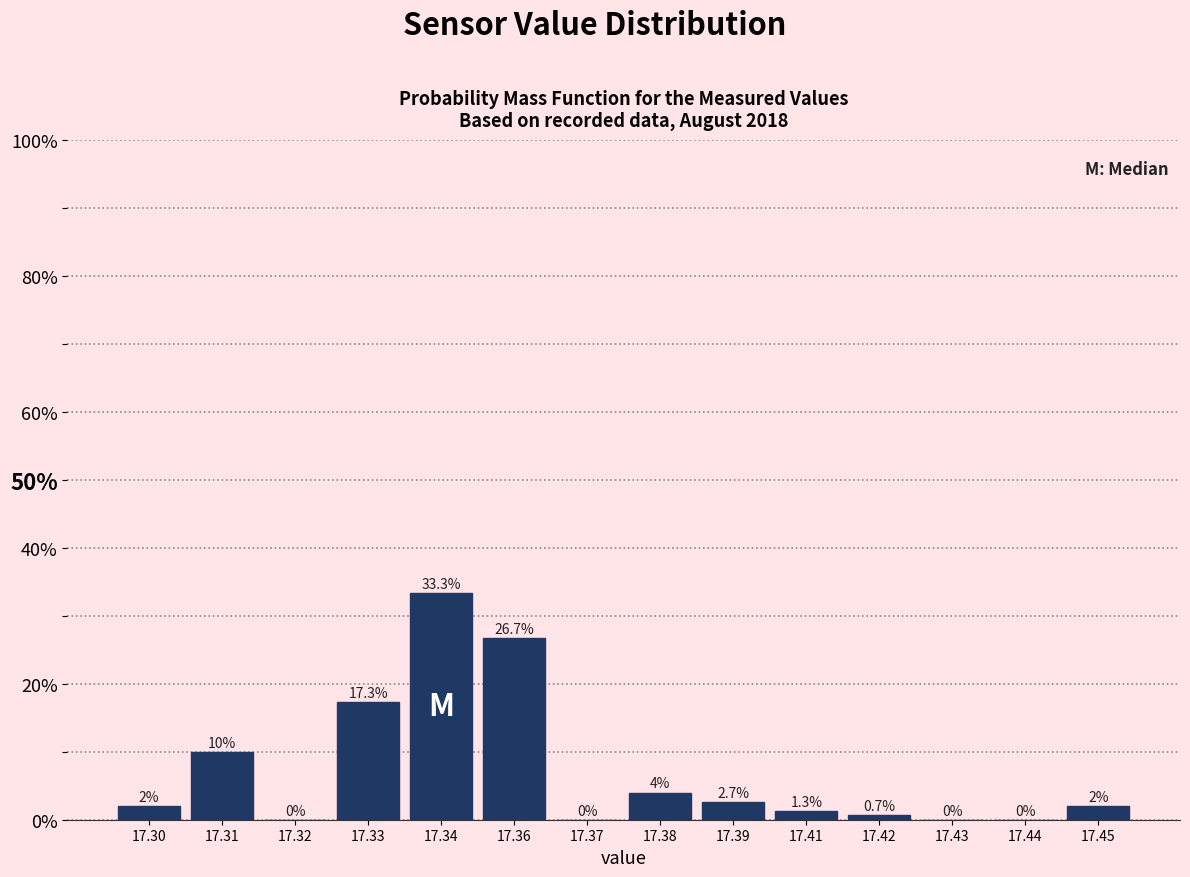

Reading left to right, what are all the values shown in this chart?

17.30=2.0	17.31=10.0	17.32=0.0	17.33=17.3	17.34=33.3	17.36=26.7	17.37=0.0	17.38=4.0	17.39=2.7	17.41=1.3	17.42=0.7	17.43=0.0	17.44=0.0	17.45=2.0